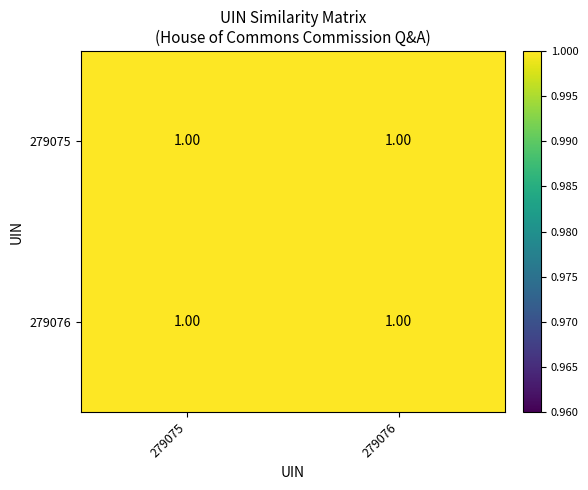

What is the sum of the 279075 values at 279075 and 279076?

2.0